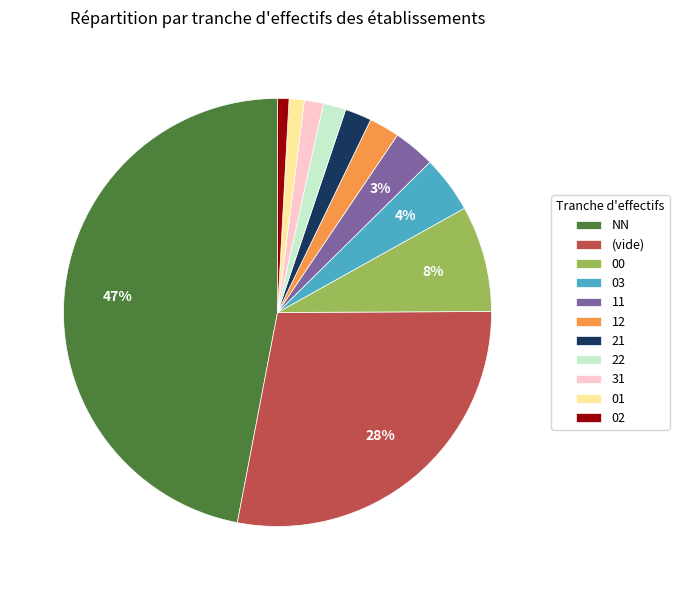

To the nearest percent, what is the difference between the largest and smallest slice percentages?

46%